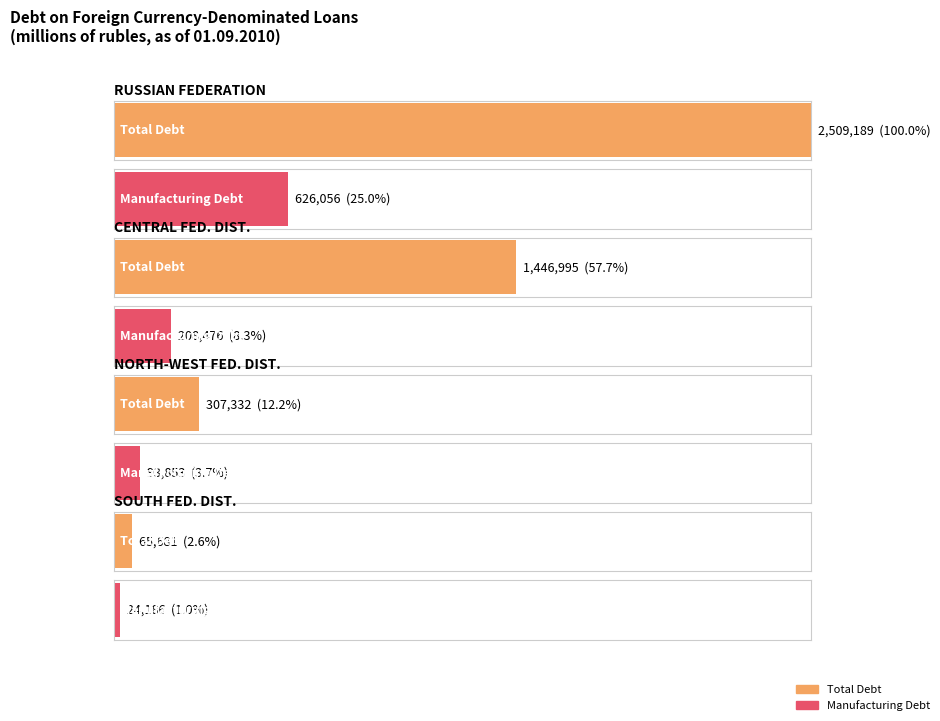

What is the value of the Total bar at the 1st from the left?

2509189